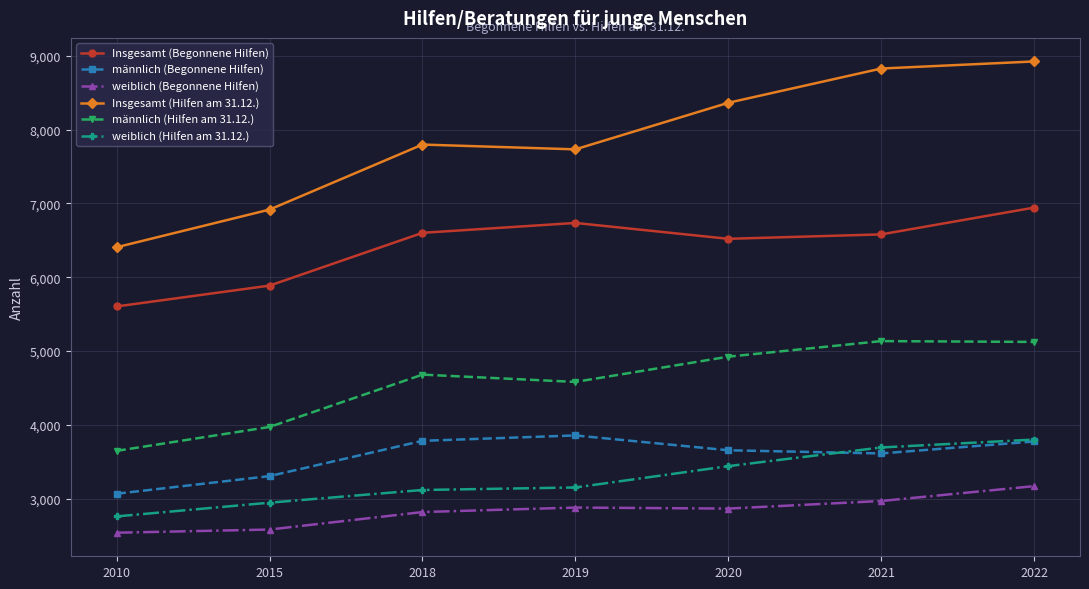

Rank the series at 2015 from lowest to highest value.

weiblich (Begonnene Hilfen), weiblich (Hilfen am 31.12.), männlich (Begonnene Hilfen), männlich (Hilfen am 31.12.), Insgesamt (Begonnene Hilfen), Insgesamt (Hilfen am 31.12.)